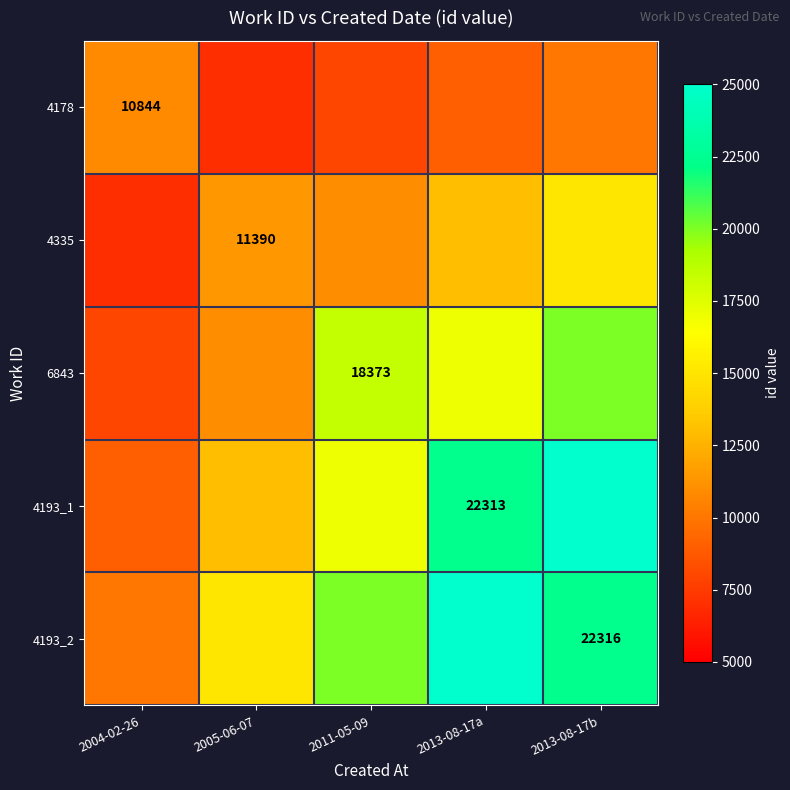

Which category has the highest value in the 4193_1 series?

2013-08-17b